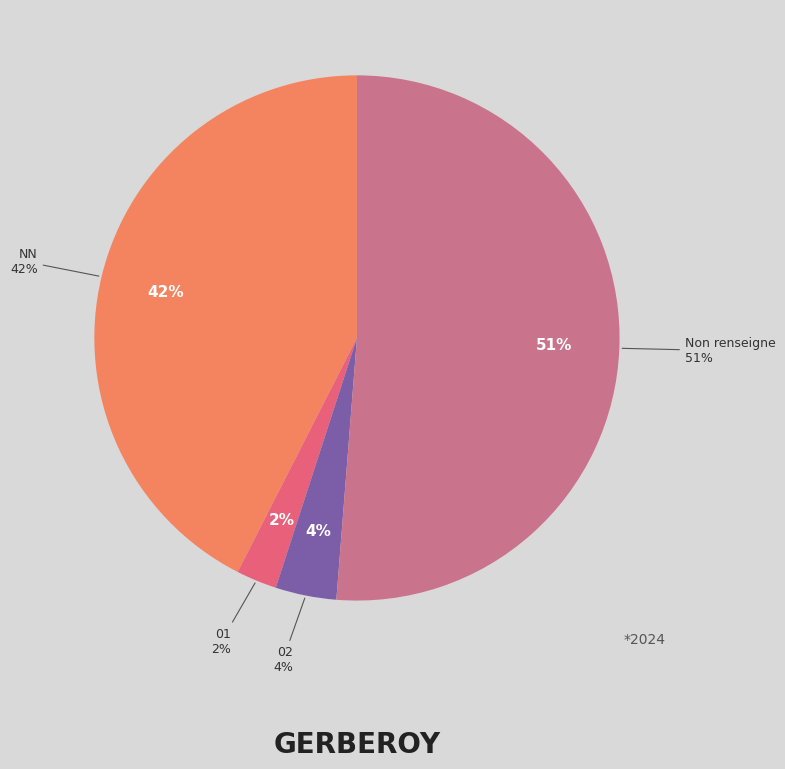

To the nearest percent, what is the average slice percentage?

25%